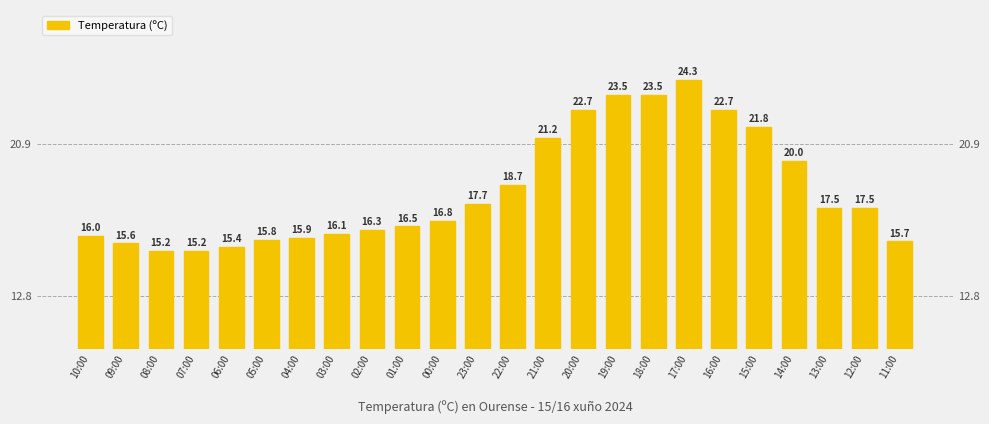

What is the greatest value displayed?

24.3